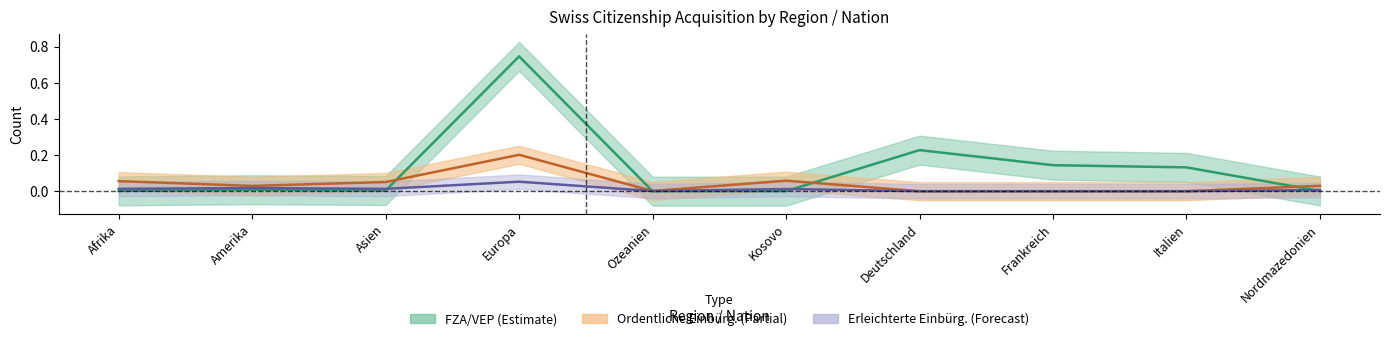

After their last crossing, which series has the higher values: Total Einbuergerungen AIG or Total AIG/VZAE?

Total AIG/VZAE